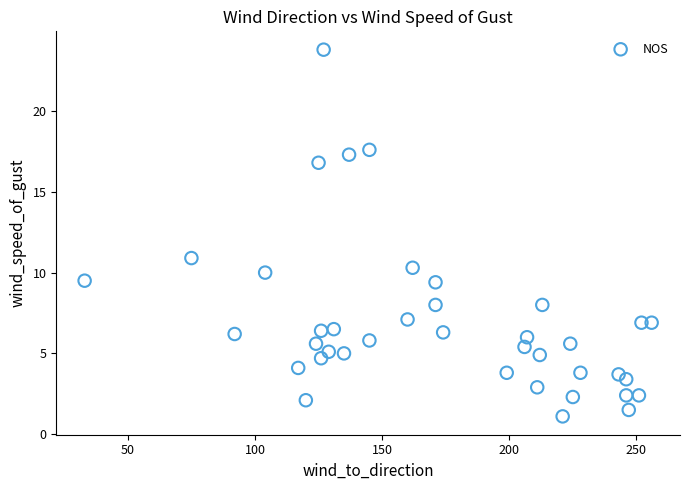

What is the range of X values (max minus min)?

223.0